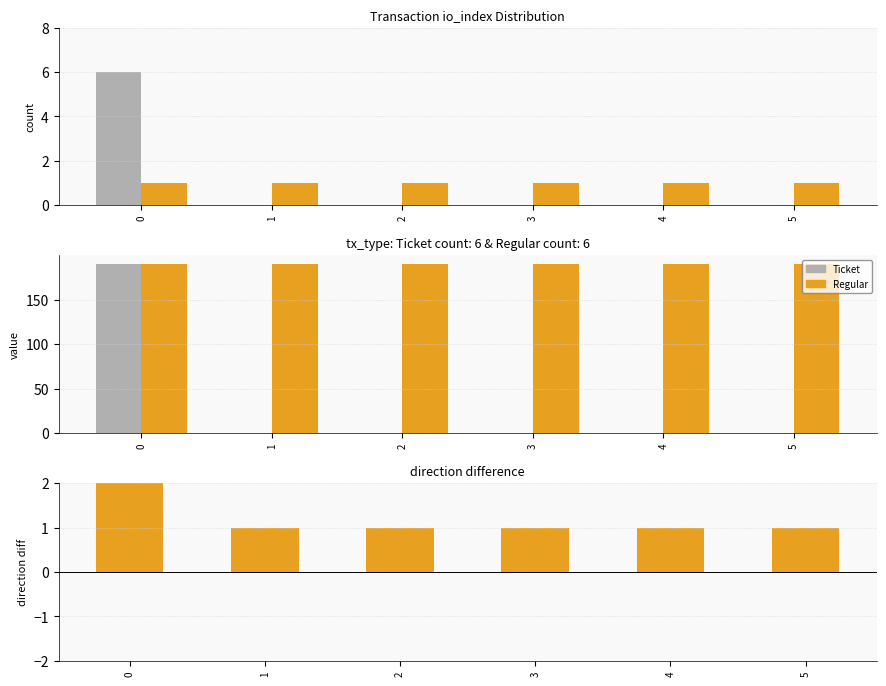

What is the greatest value displayed?

190.4